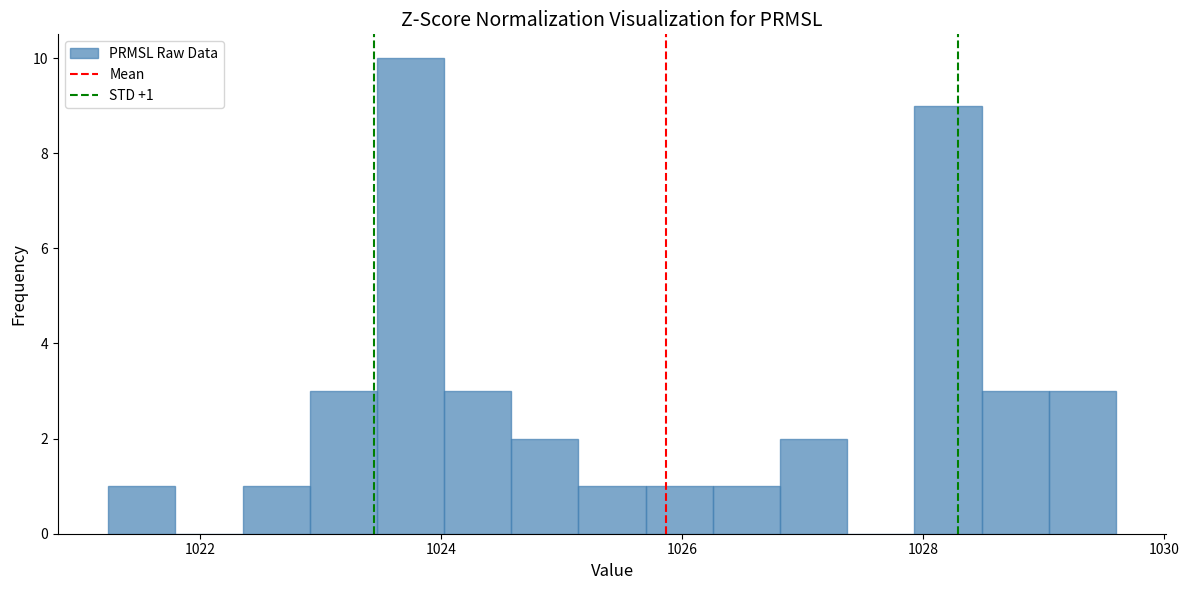

Read against the x-axis, roughly where is the centre of the tallest bar?

1023.8